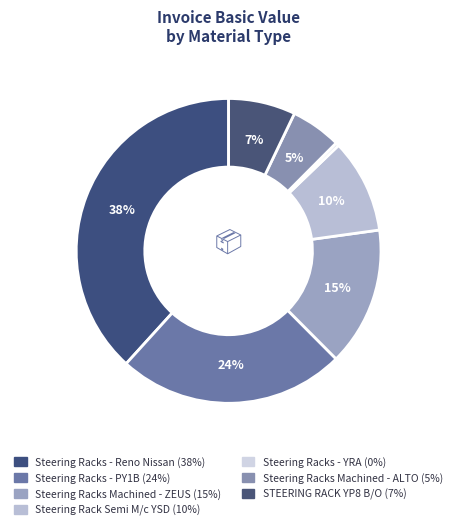

How many segments does this pie chart have?

7